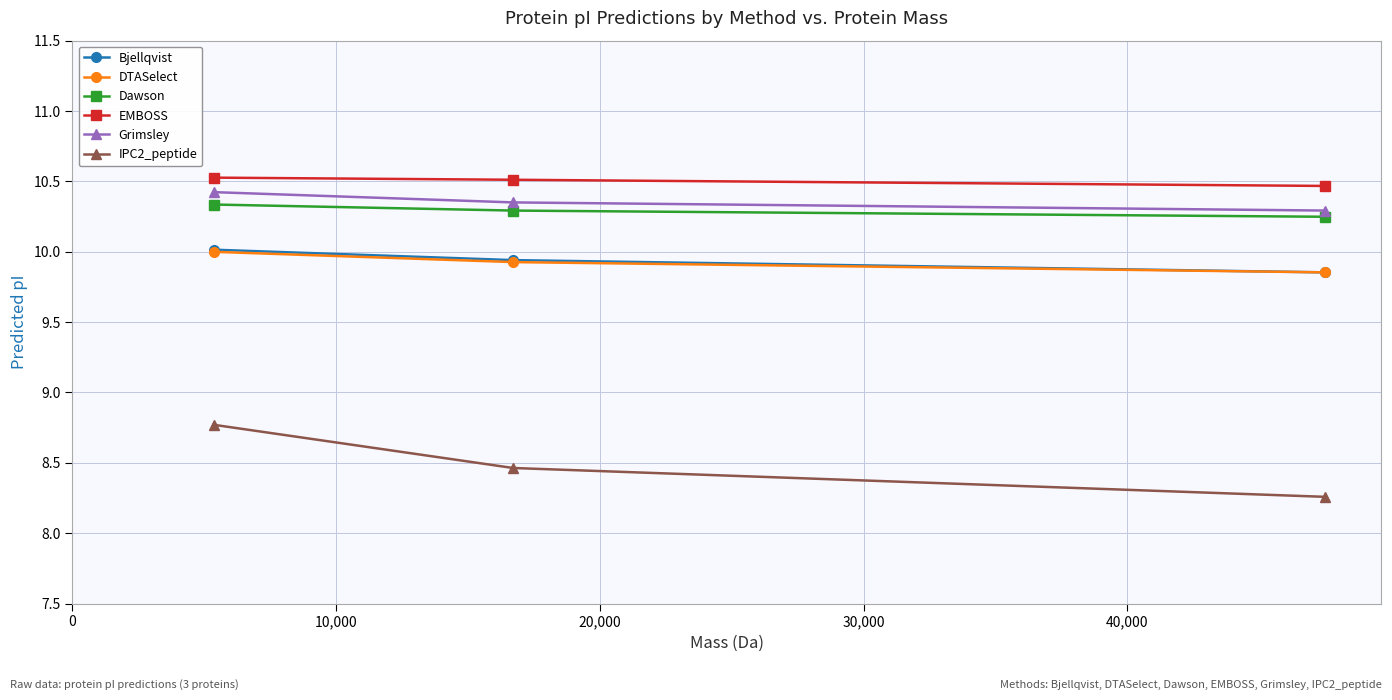

What is the value of the EMBOSS point at the 2nd from the left?

10.5